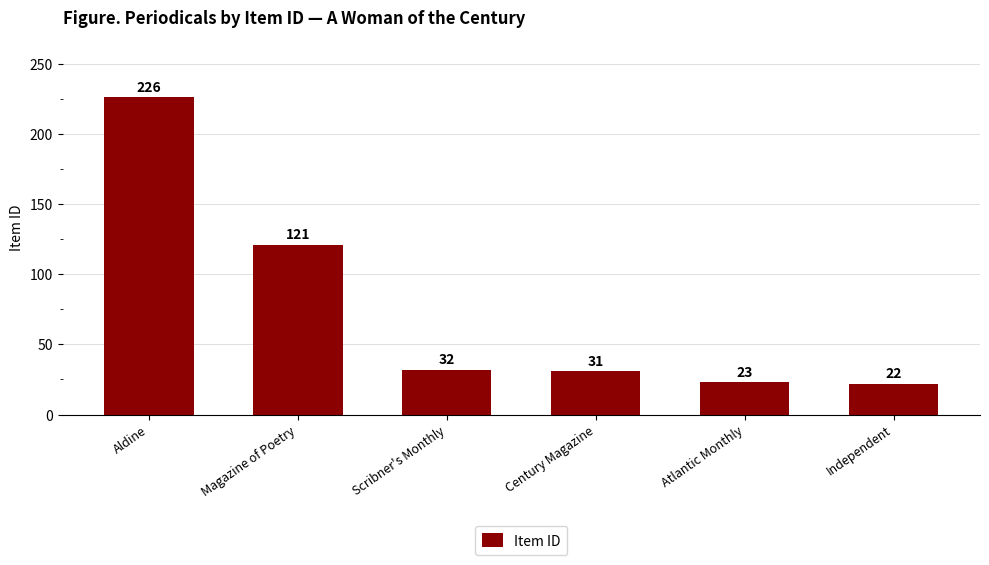

What is the difference between the maximum and second lowest values?

203